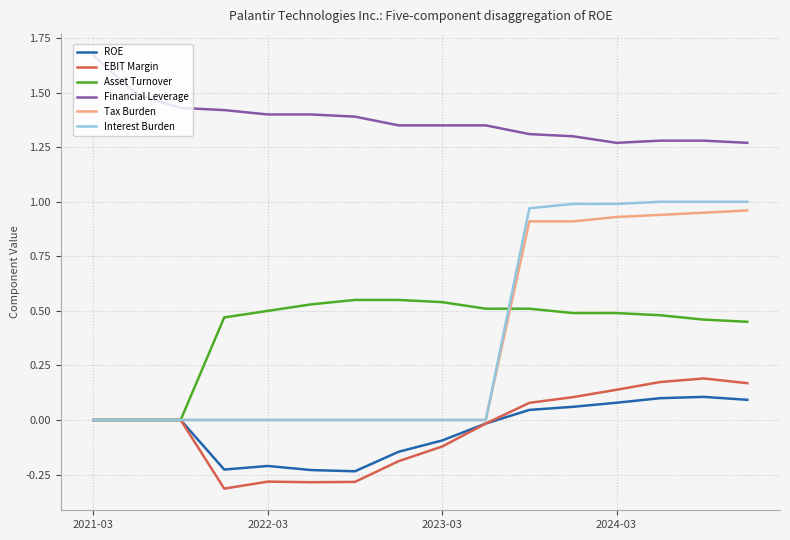

What are all the series names shown in the legend?

ROE, EBIT Margin, Asset Turnover, Financial Leverage, Tax Burden, Interest Burden